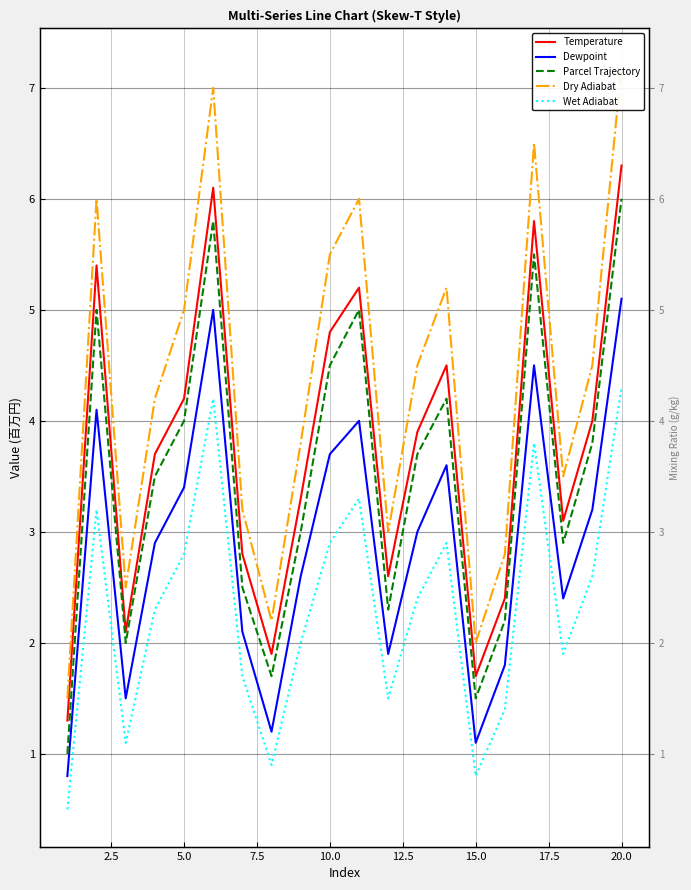

What is the smallest value displayed?

0.5